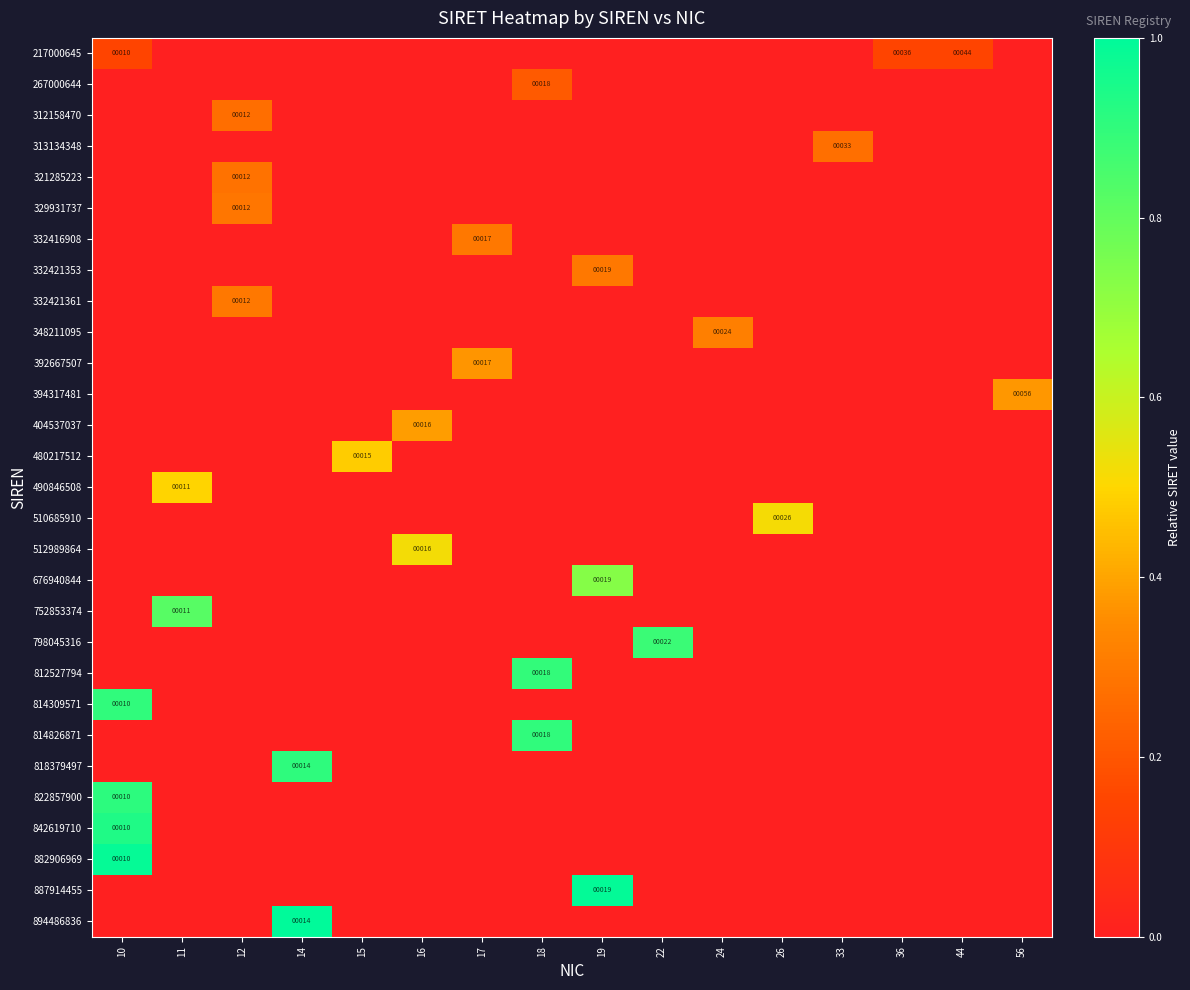

True or false: row_10 has a value of 0.0 at 14.

True